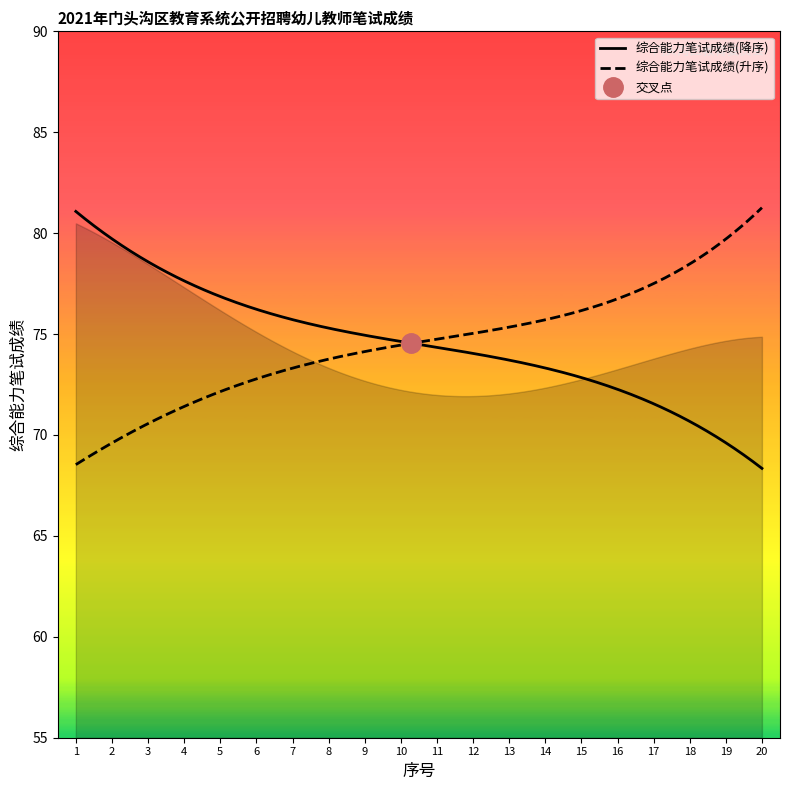

Does the chart have visible grid lines?

No